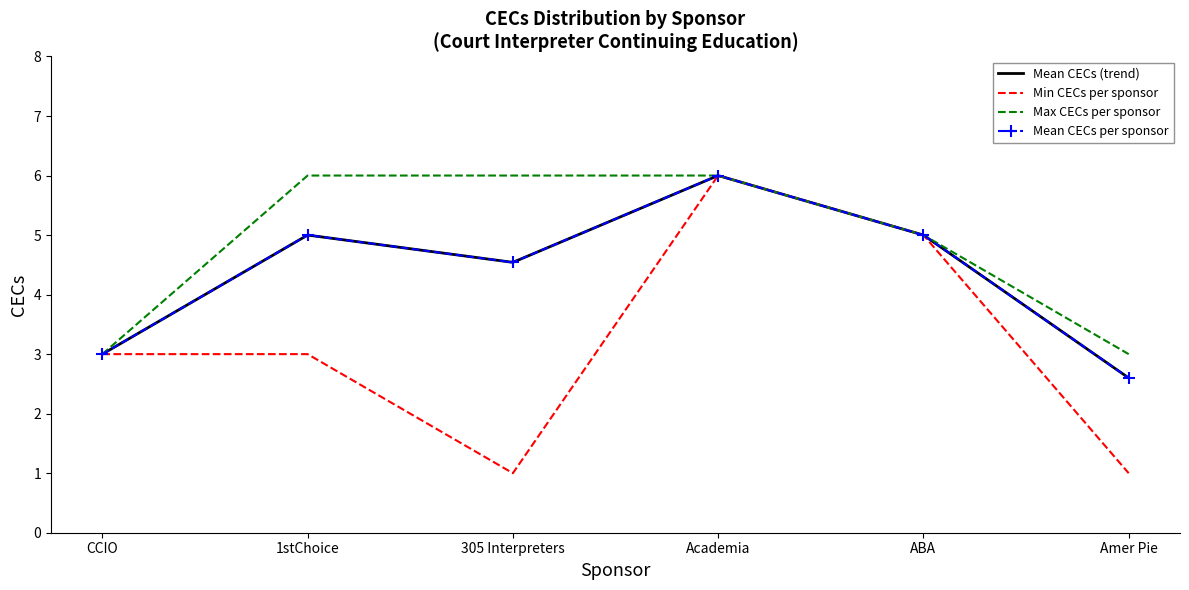

What is the minimum value for Max CECs per sponsor?

3.0